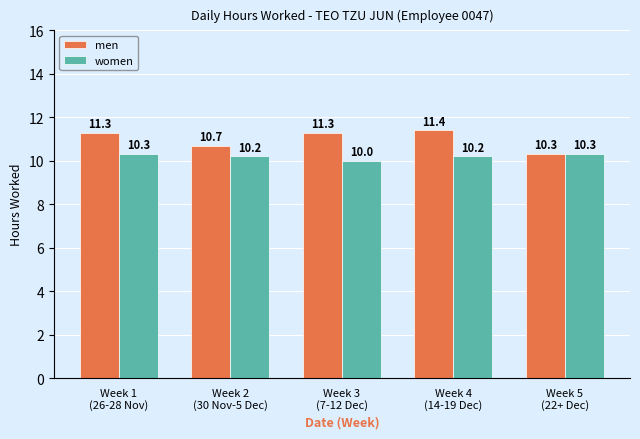

At which label does men reach its minimum?

Week 5
(22+ Dec)